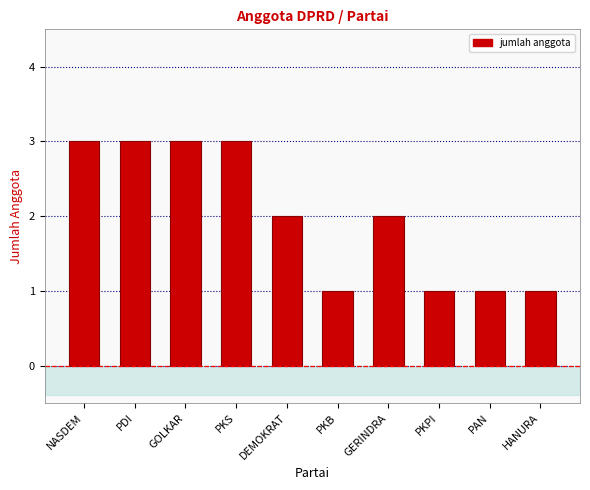

Is it true that the value at PKPI is 1?

True